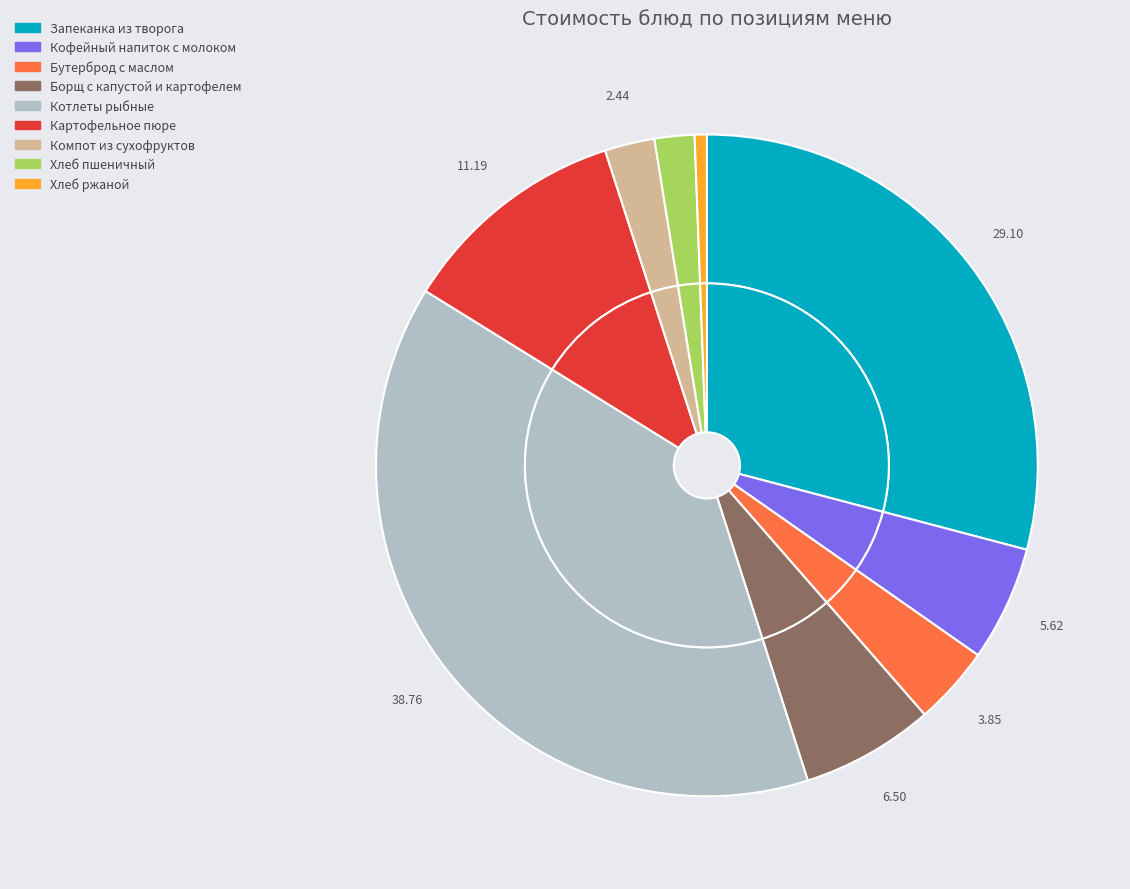

How many segments does this pie chart have?

9